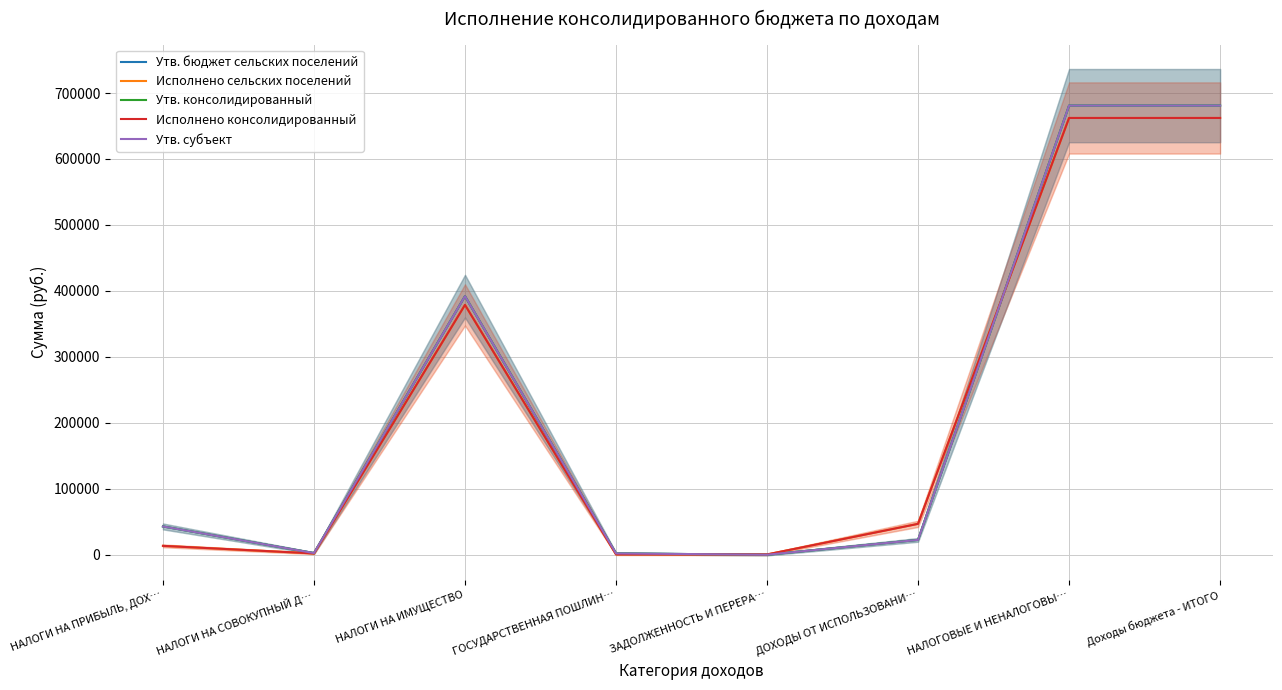

Where does the Утв. бюджет сельских поселений series first go above 42900?

НАЛОГИ НА ИМУЩЕСТВО